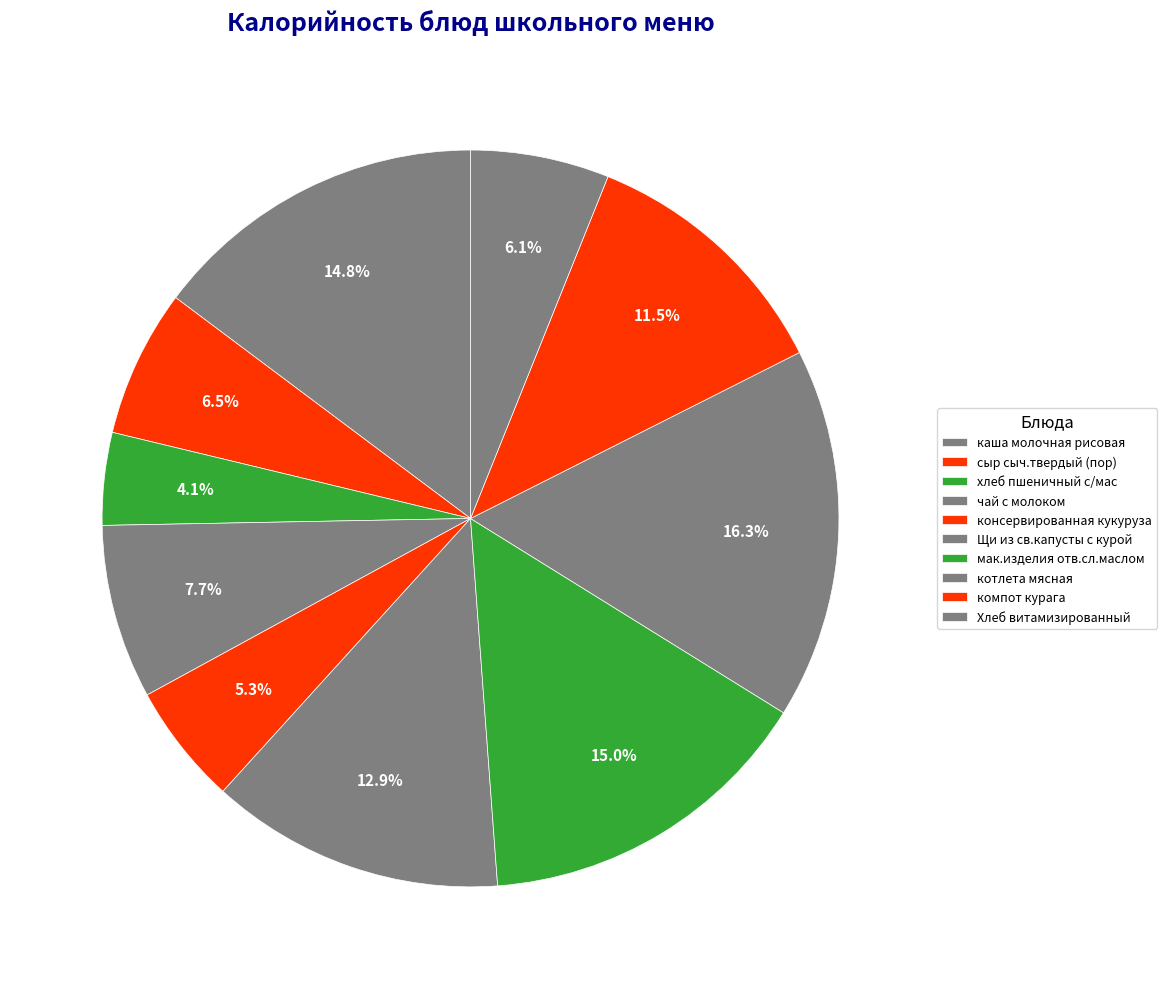

Count the number of slices in the pie.

10